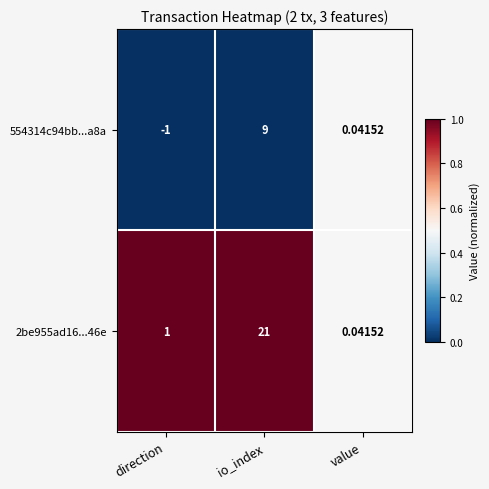

At which label does 2be955ad16...46e reach its minimum?

value